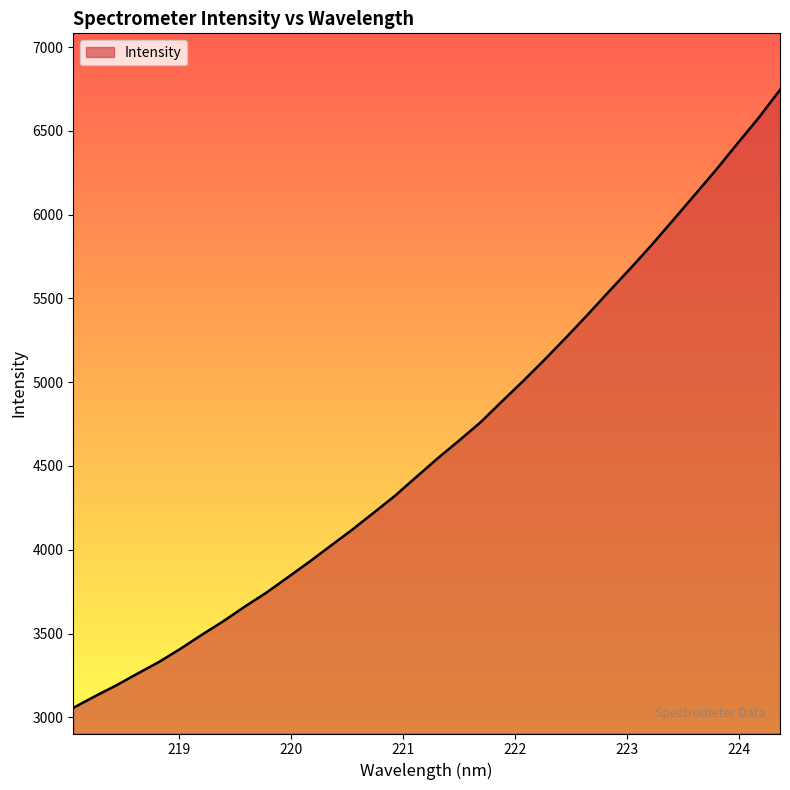

What is the difference between the maximum and minimum values?

3688.6